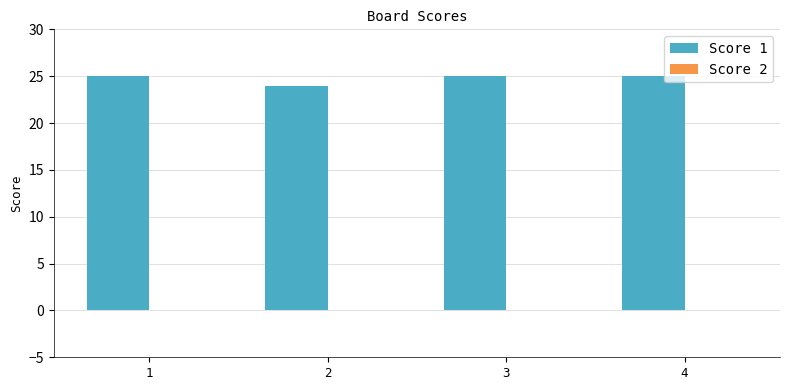

Approximately how many times larger is the value at 4 compared to 2?

1.0